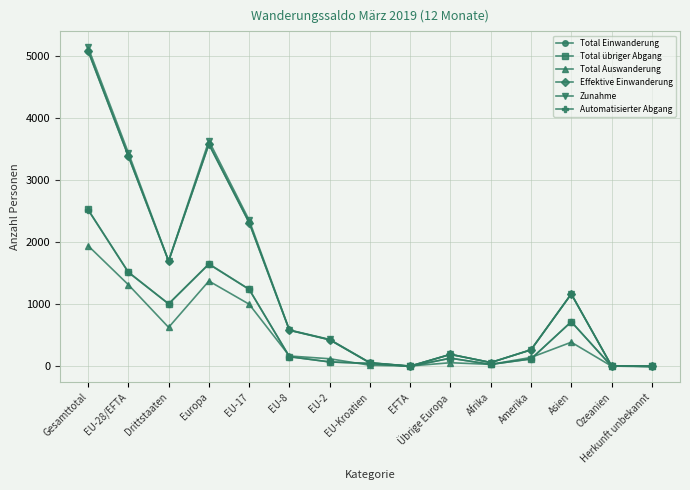

How many categories are shown in the chart?

15